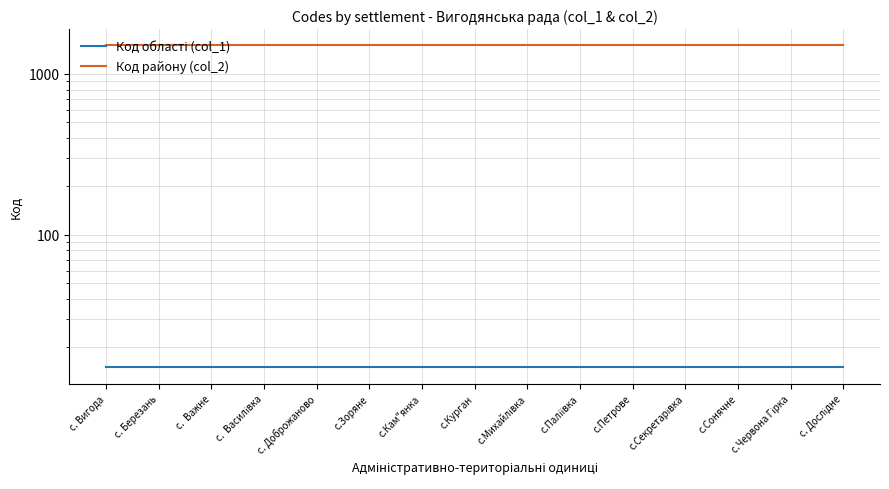

Which series has the largest total across all categories?

Код району (col_2)